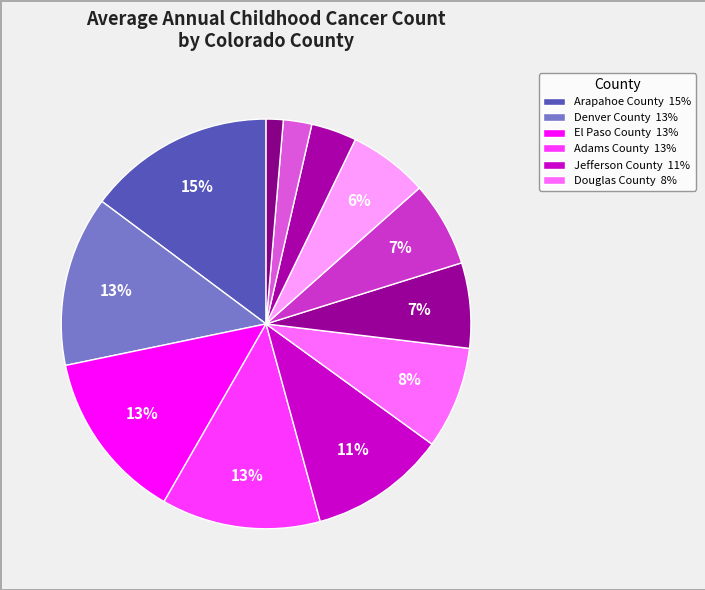

How many segments does this pie chart have?

12